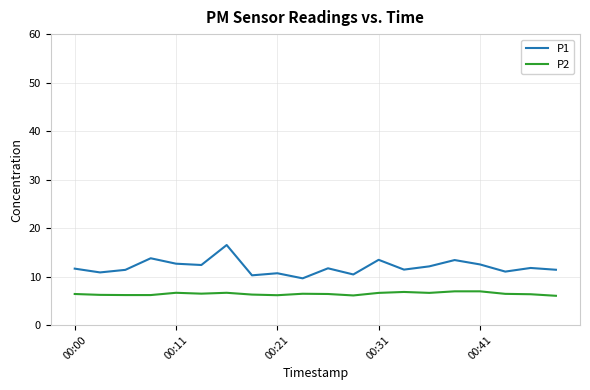

Which series has the widest spread of values?

P1